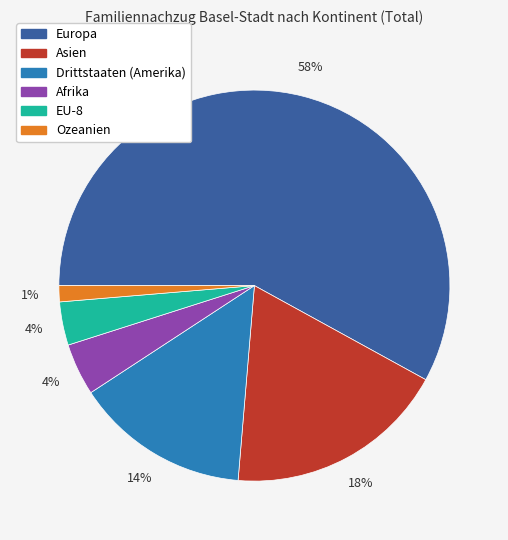

To the nearest percent, what percentage of the pie is Drittstaaten (Amerika)?

14%